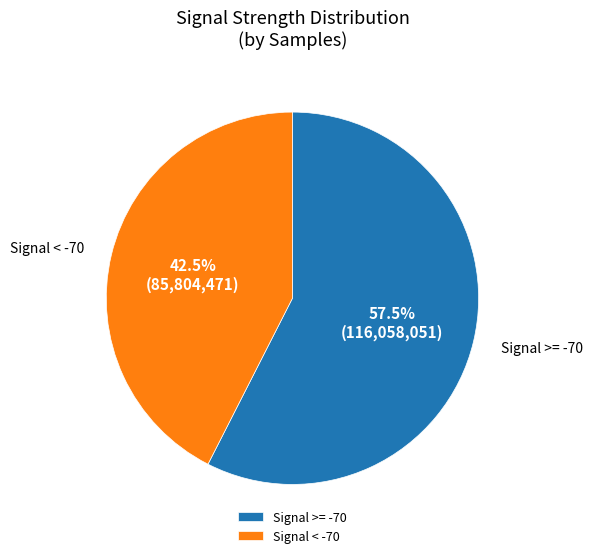

Do Signal < -70 and Signal >= -70 together represent more than half of the pie?

Yes